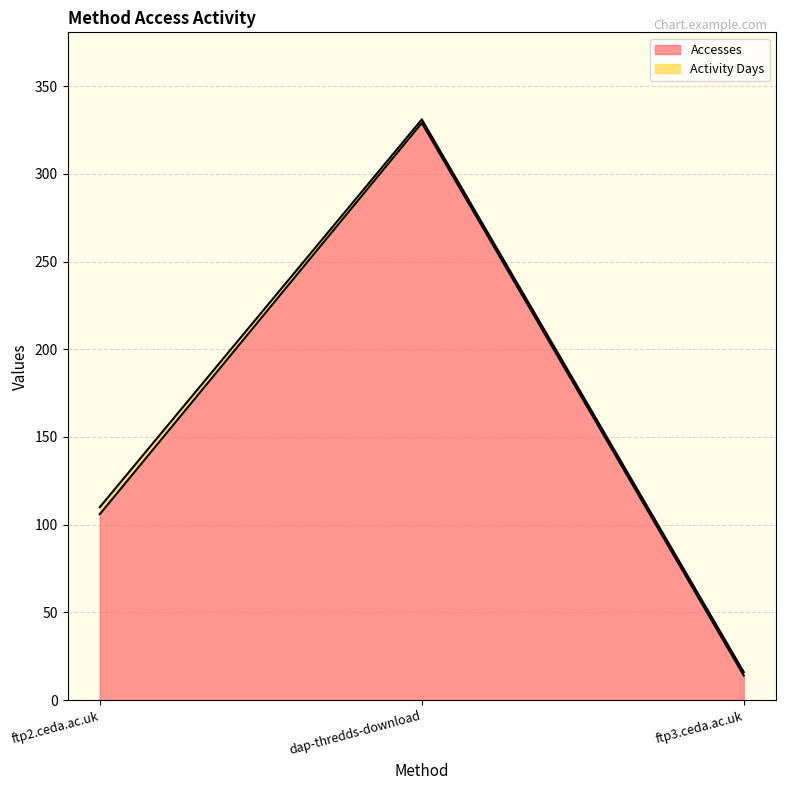

List the labels in order of value, largest first.

dap-thredds-download, ftp2.ceda.ac.uk, ftp3.ceda.ac.uk